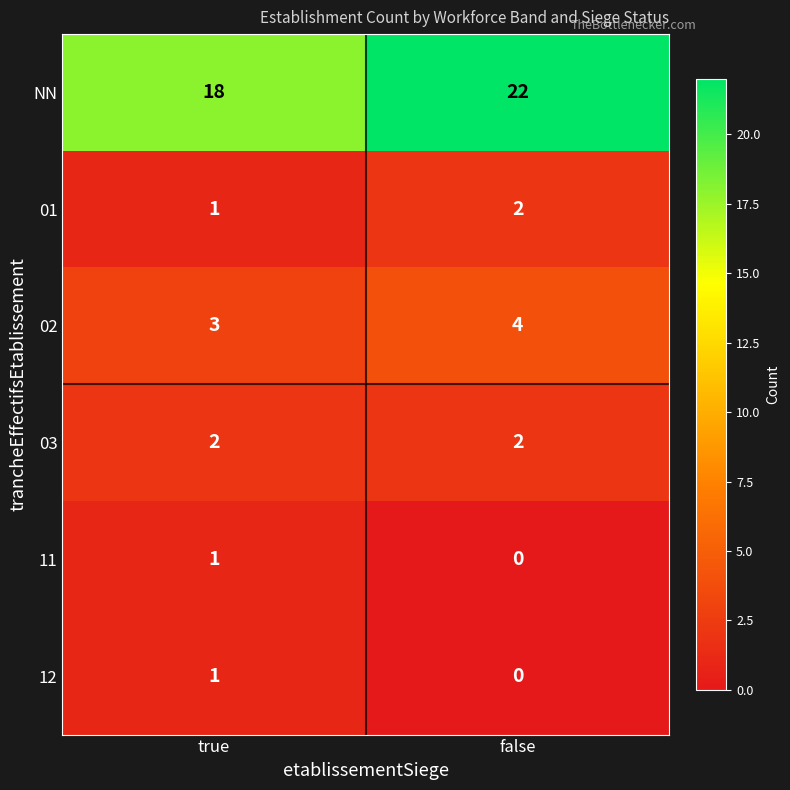

Where is NN nearest to the value 20?

true